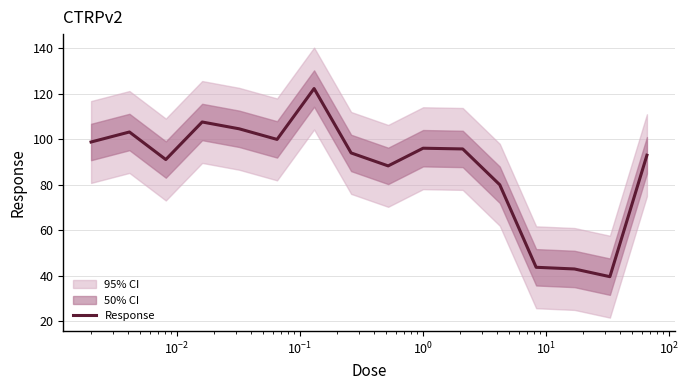

What is the minimum value for Response?

39.6